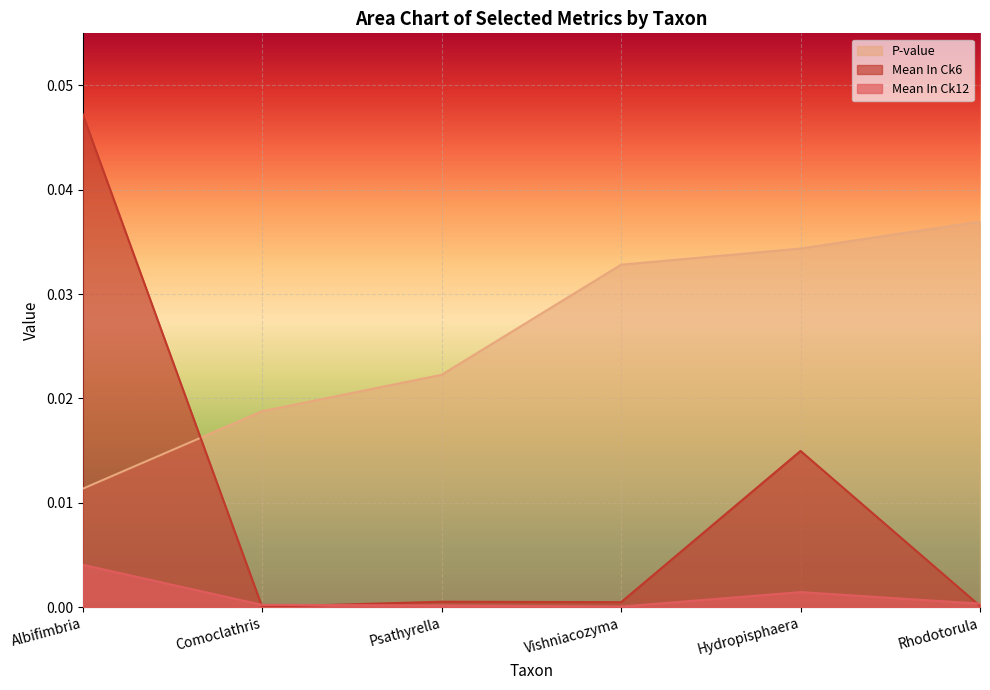

True or false: Mean.In.Ck12 and Pvalue intersect in this chart.

False